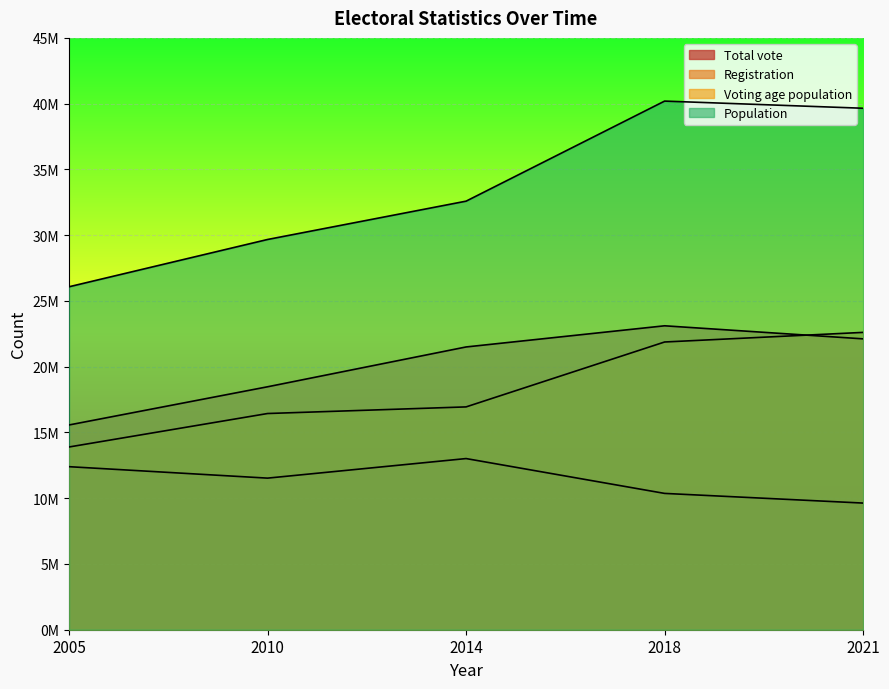

What is the difference between the highest and lowest values at 2018?

29829519